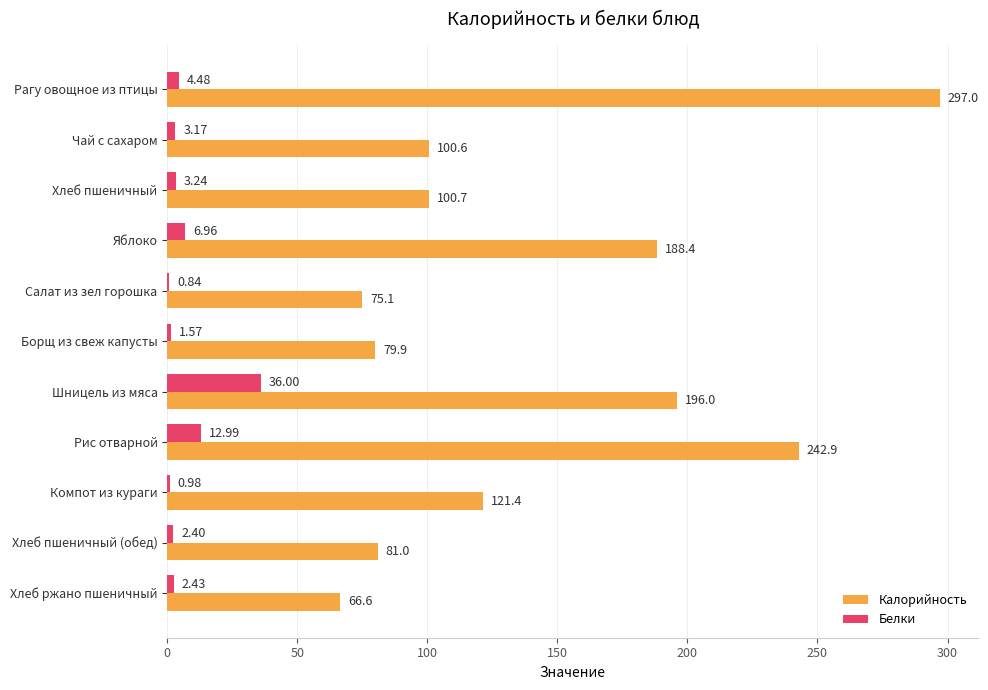

At which label is Калорийность closest to 181?

Яблоко